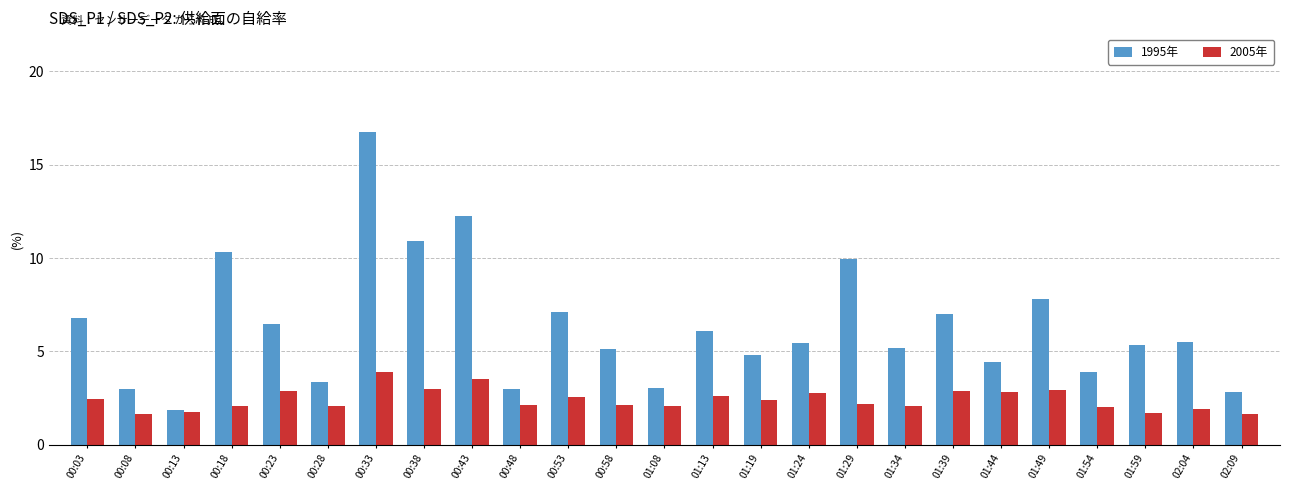

What is the difference between the maximum and second lowest values in the 1995年 series?

13.9